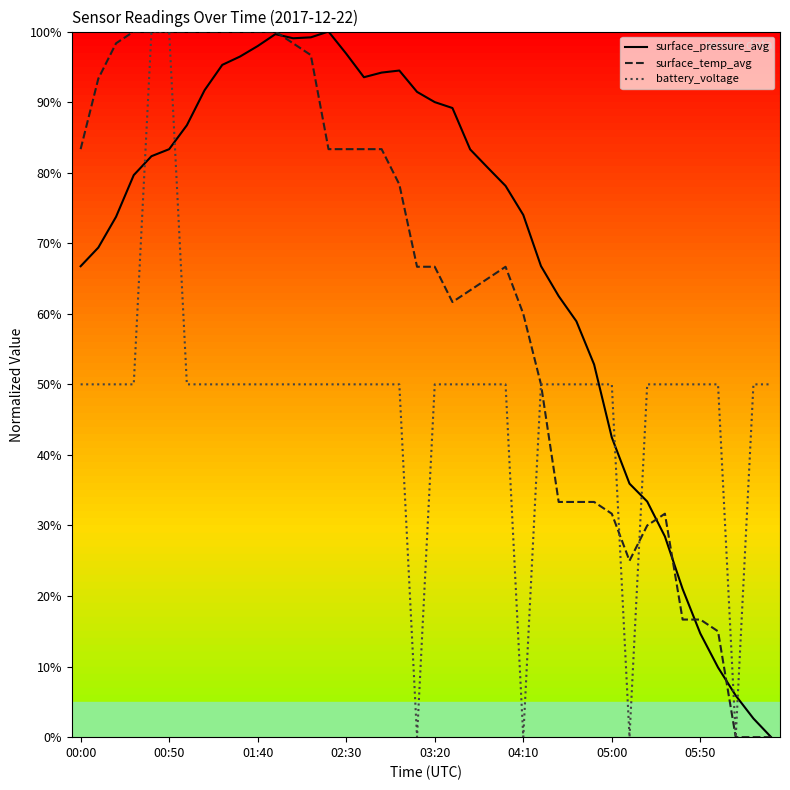

What is the maximum value shown in the chart?

100.0